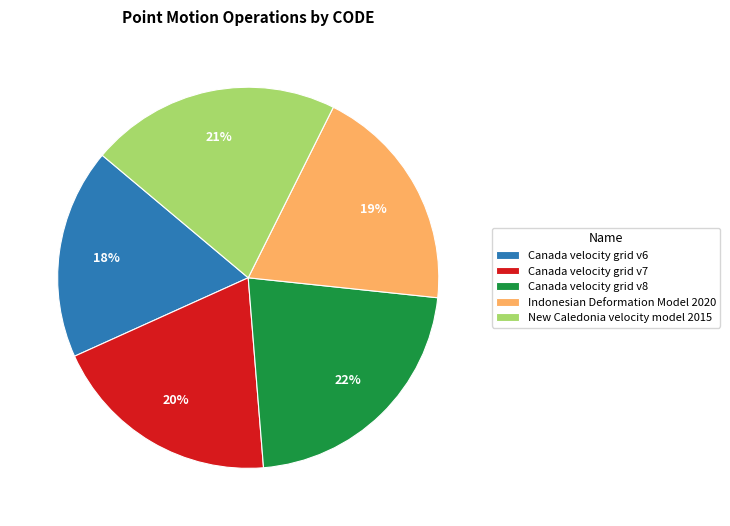

What percentage is the New Caledonia velocity model 2015 slice, to the nearest percent?

21%